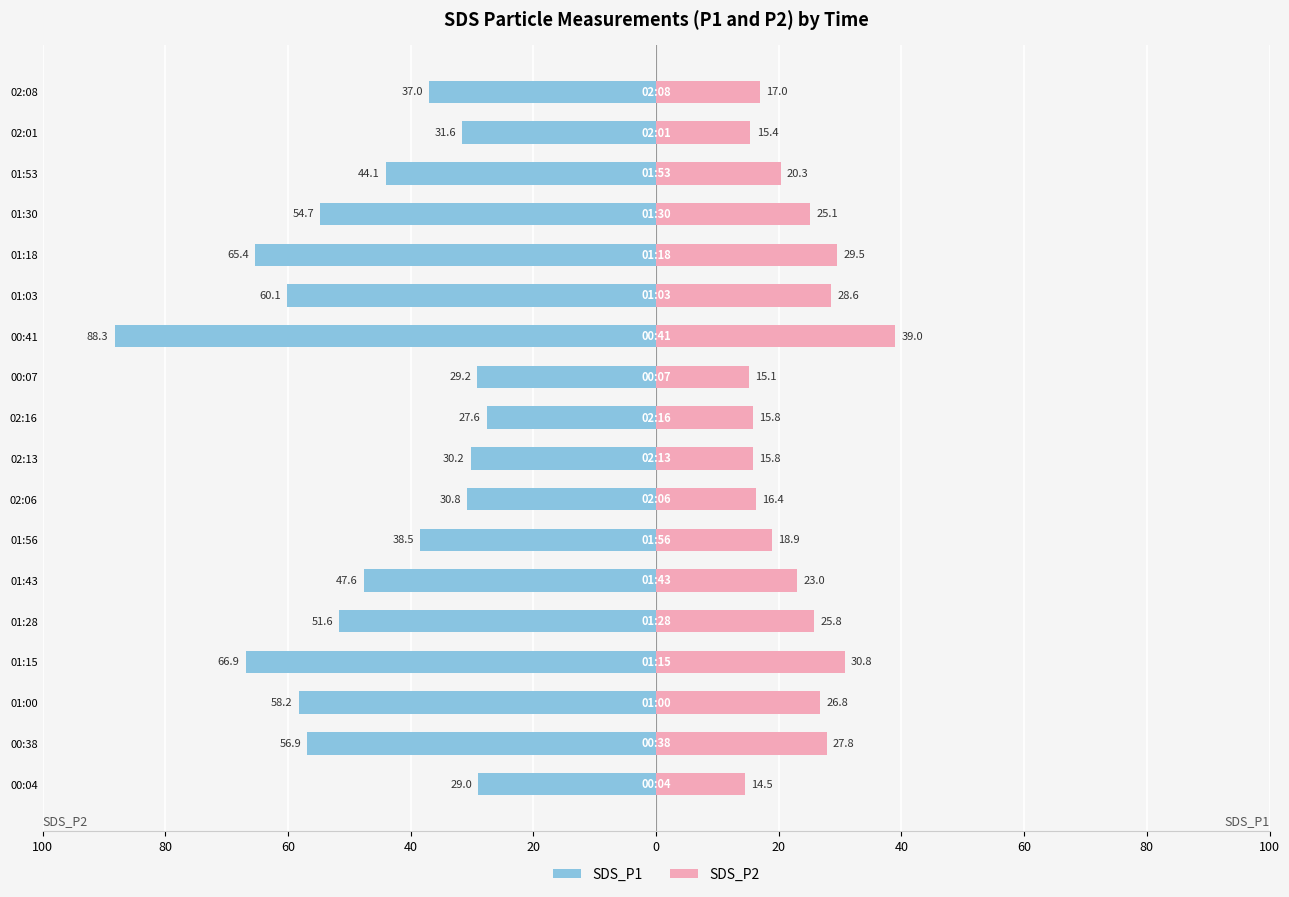

How many groups of bars are there?

18